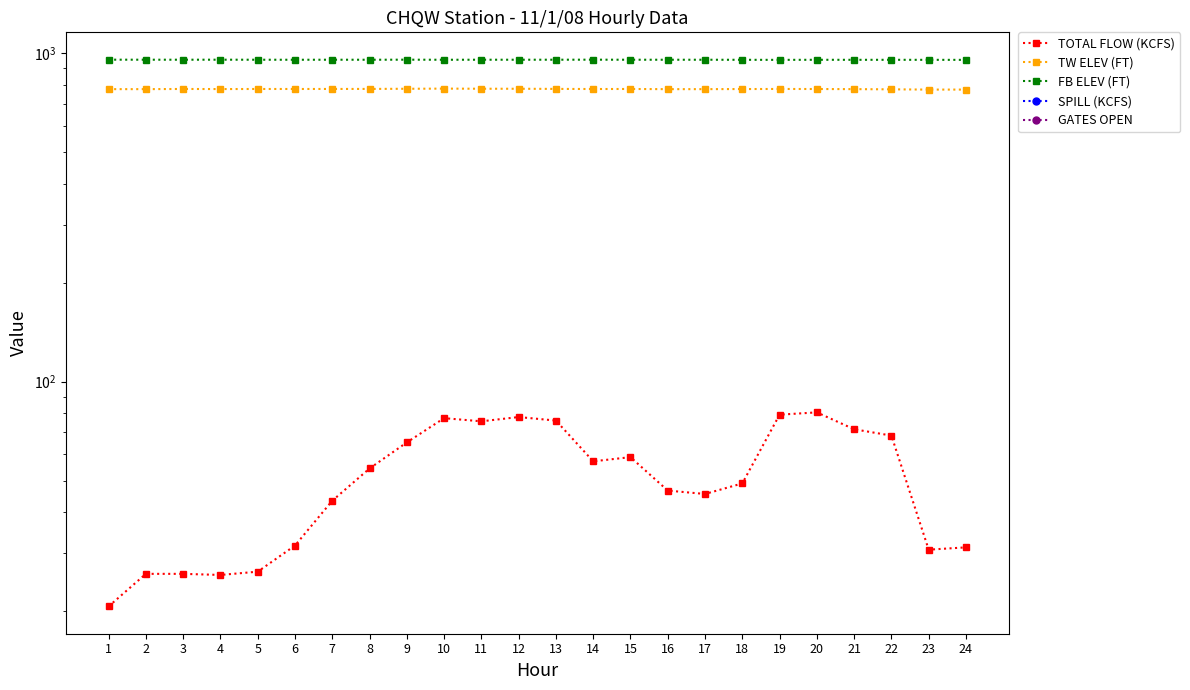

How many data points in TOTAL FLOW (KCFS) are above 54?

12